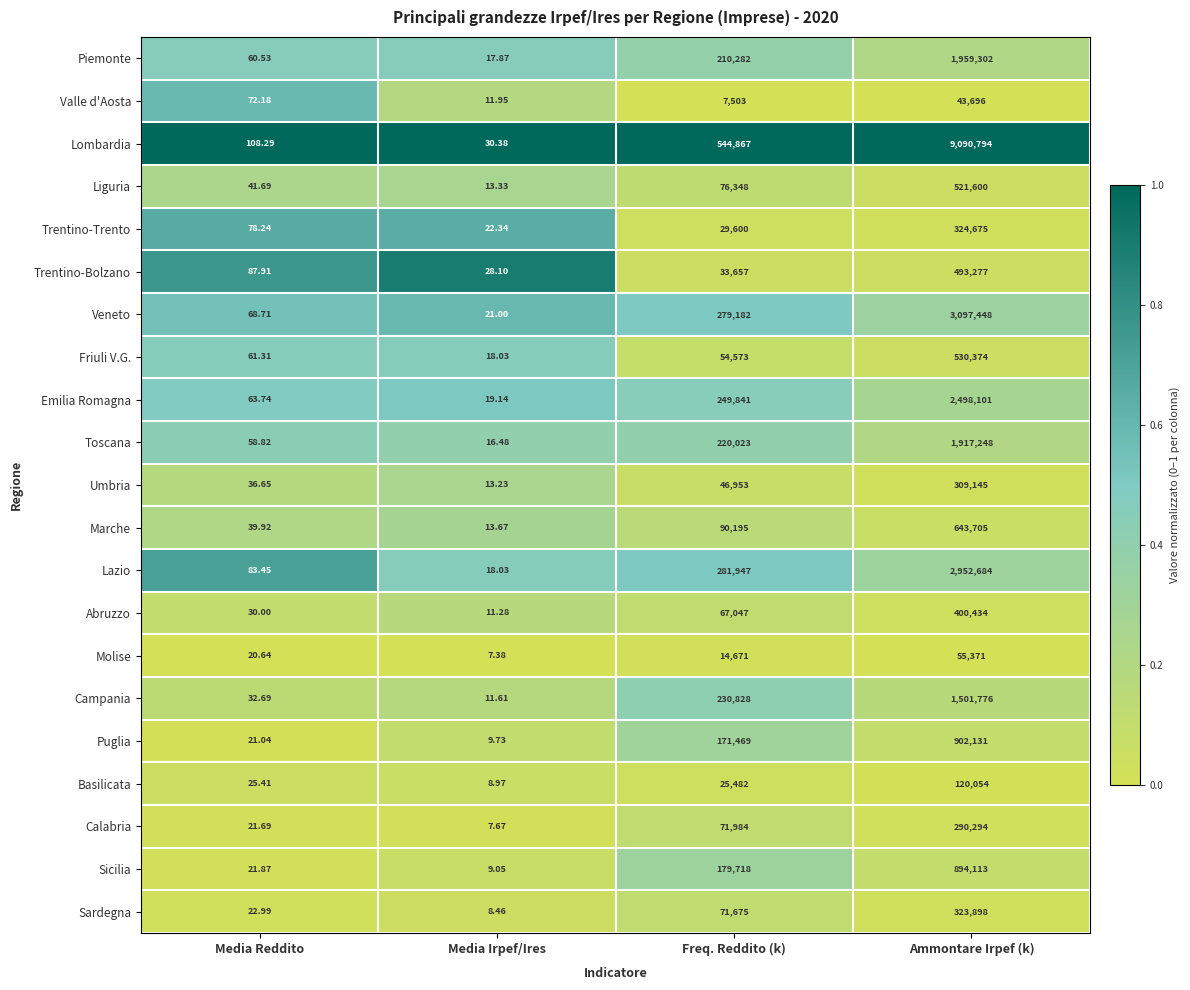

Which category has the lowest value across all series?

Media Irpef/Ires